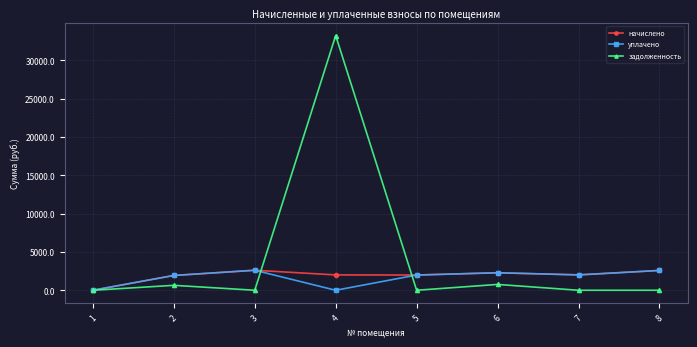

The value of задолженность at 4 is 33237.7. True or false?

True